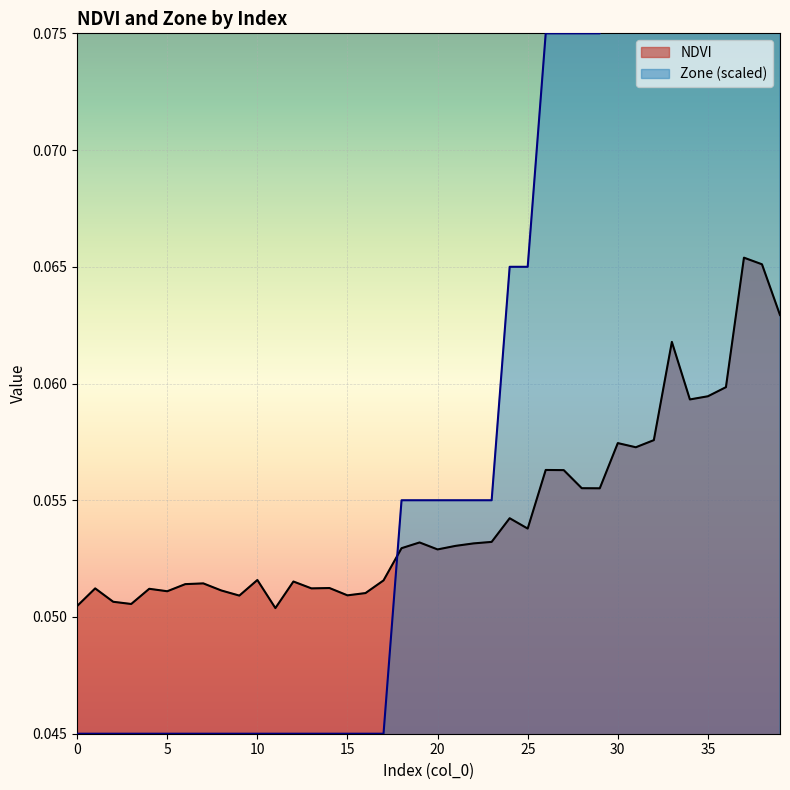

True or false: Zone has more than 0 interior local peaks.

False